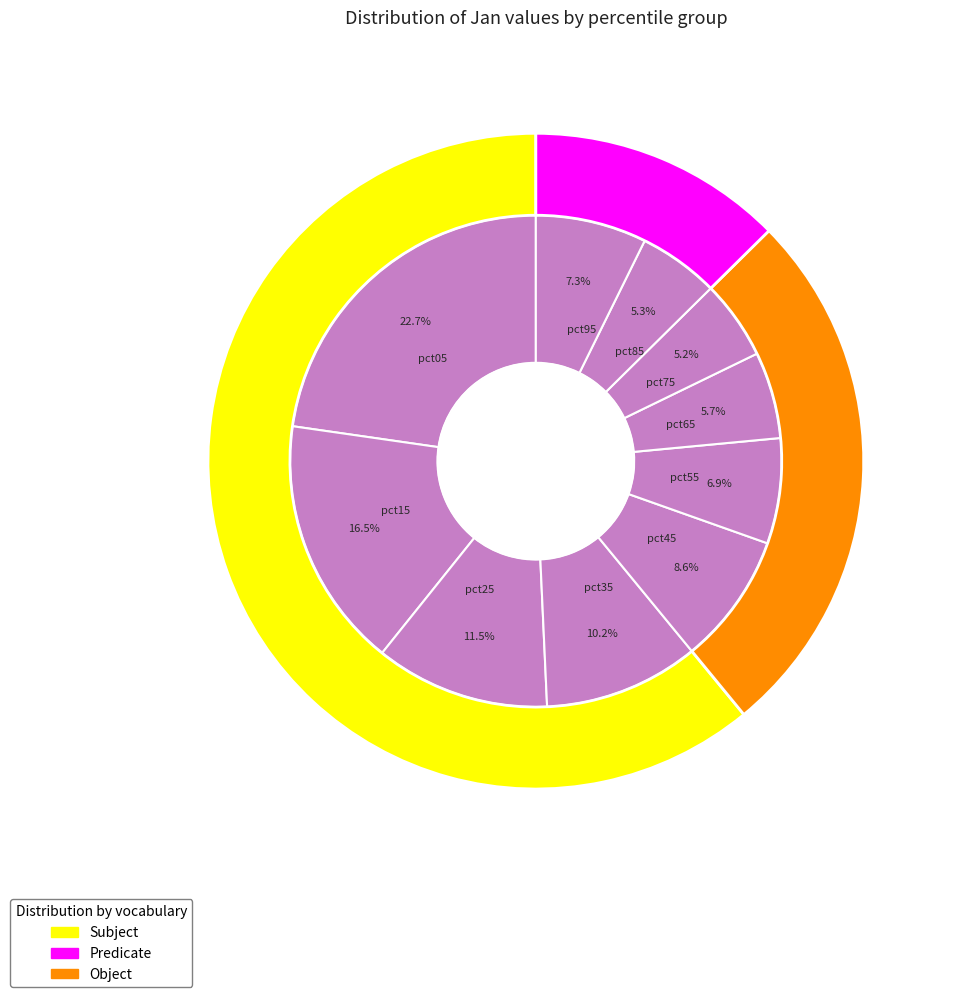

Is there any slice that represents more than half of the pie?

No